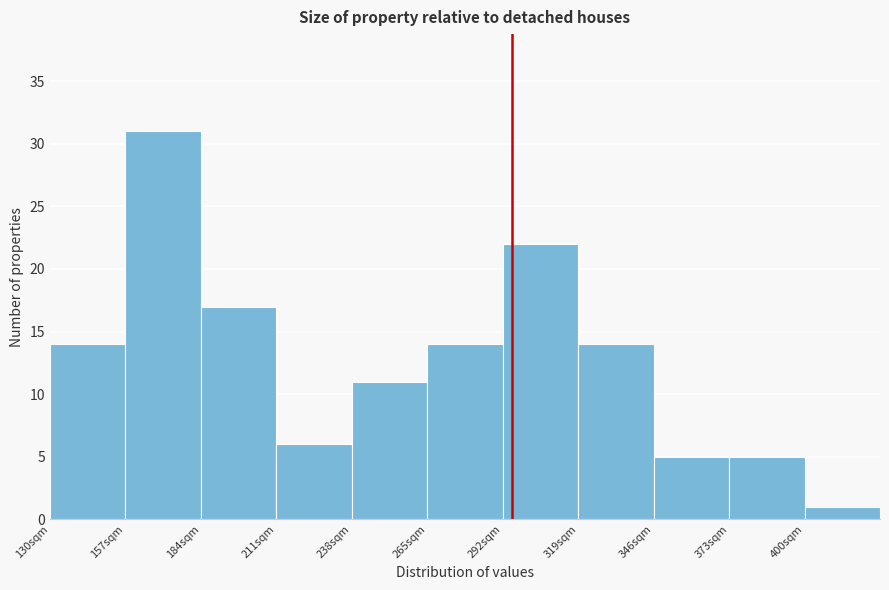

Reading left to right, list every bar in this chart as the range it spans on the x-axis followed by its height. Neither the bar edges nor the heights are printed on the chart, so give them approximately, as read against the axes.

130 to 157: 14
157 to 184: 31
184 to 211: 17
211 to 238: 6
238 to 265: 11
265 to 292: 14
292 to 319: 22
319 to 346: 14
346 to 373: 5
373 to 400: 5
400 to 427: 1